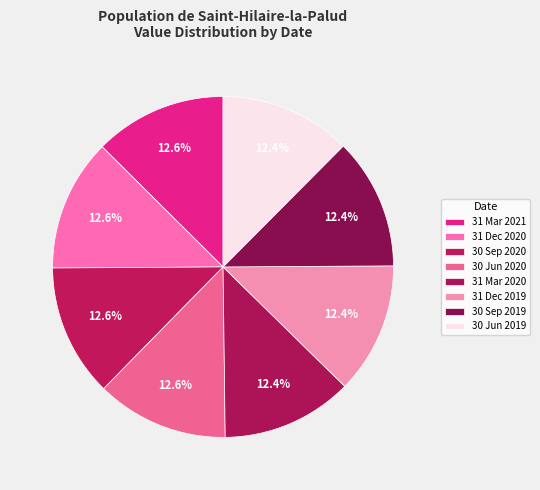

What percentage is NOT represented by 31 Dec 2020?

87.4%